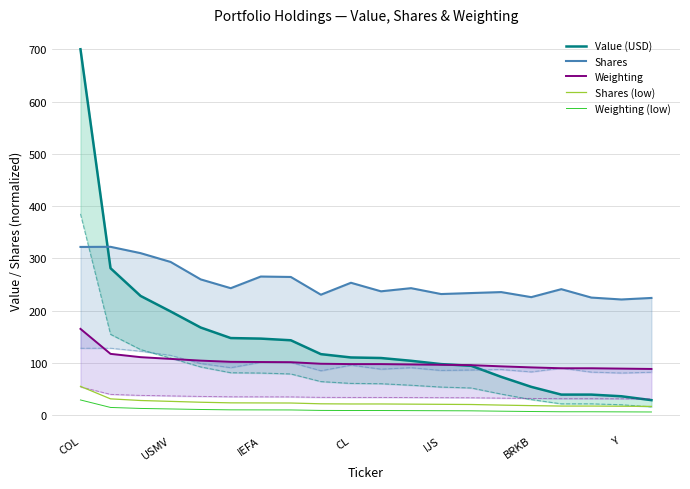

After their last crossing, which series has the higher values: Value (USD) or Shares?

Shares